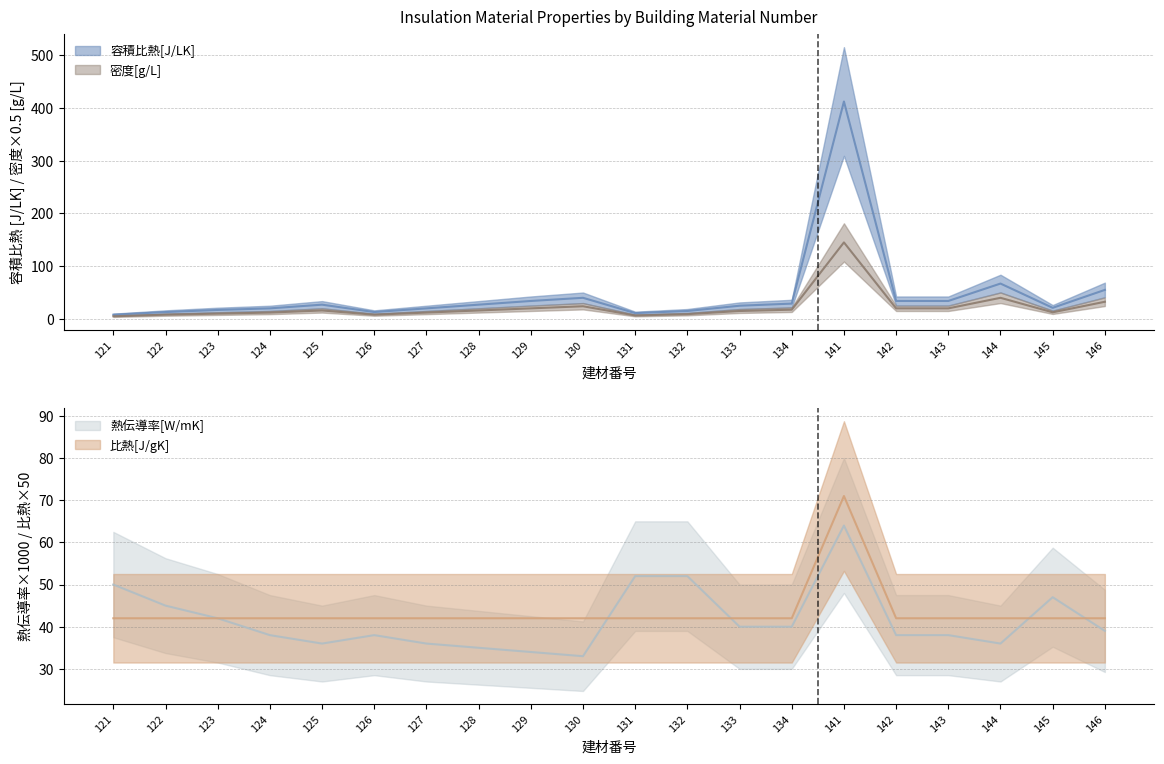

Is it true that 比熱[J/gK] equals 12.4 at 142?

False